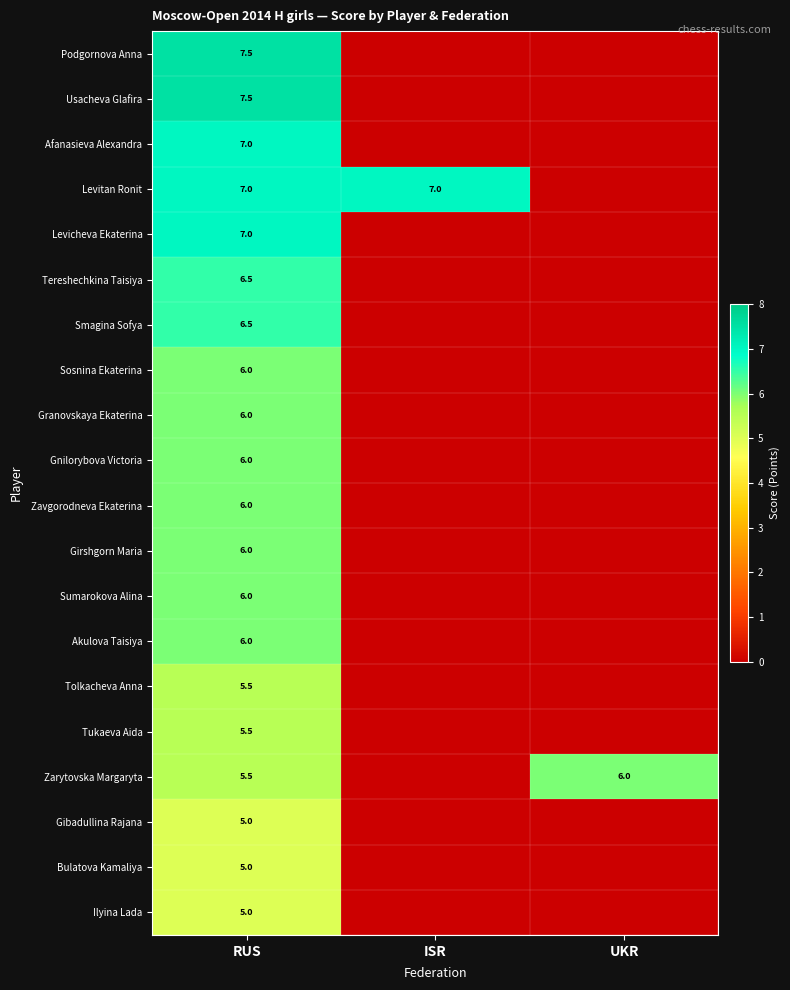

What is the sum of the Zarytovska Margaryta values at RUS and UKR?

11.5